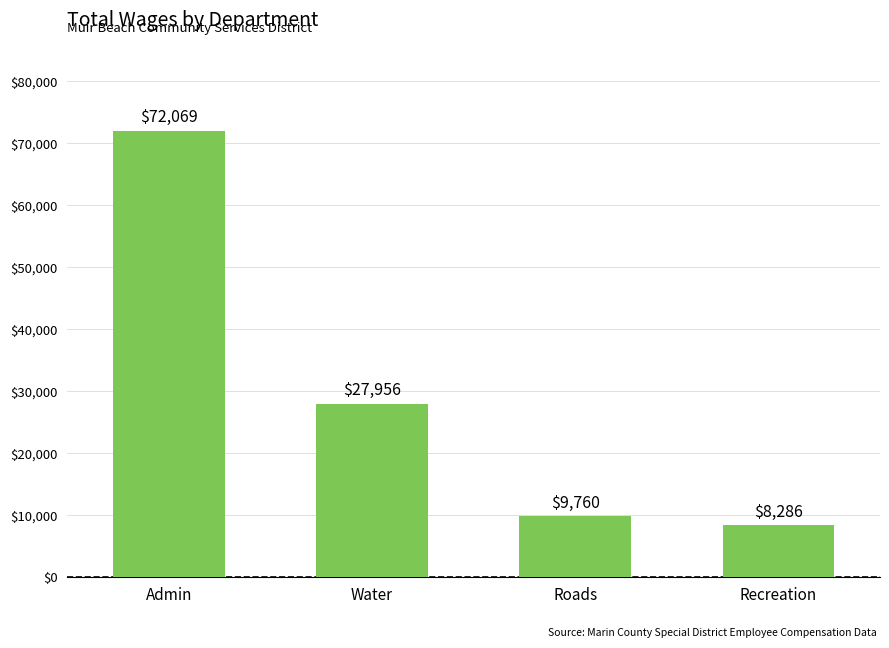

Reading left to right, what are all the values shown in this chart?

Admin=72069	Water=27956	Roads=9760	Recreation=8286